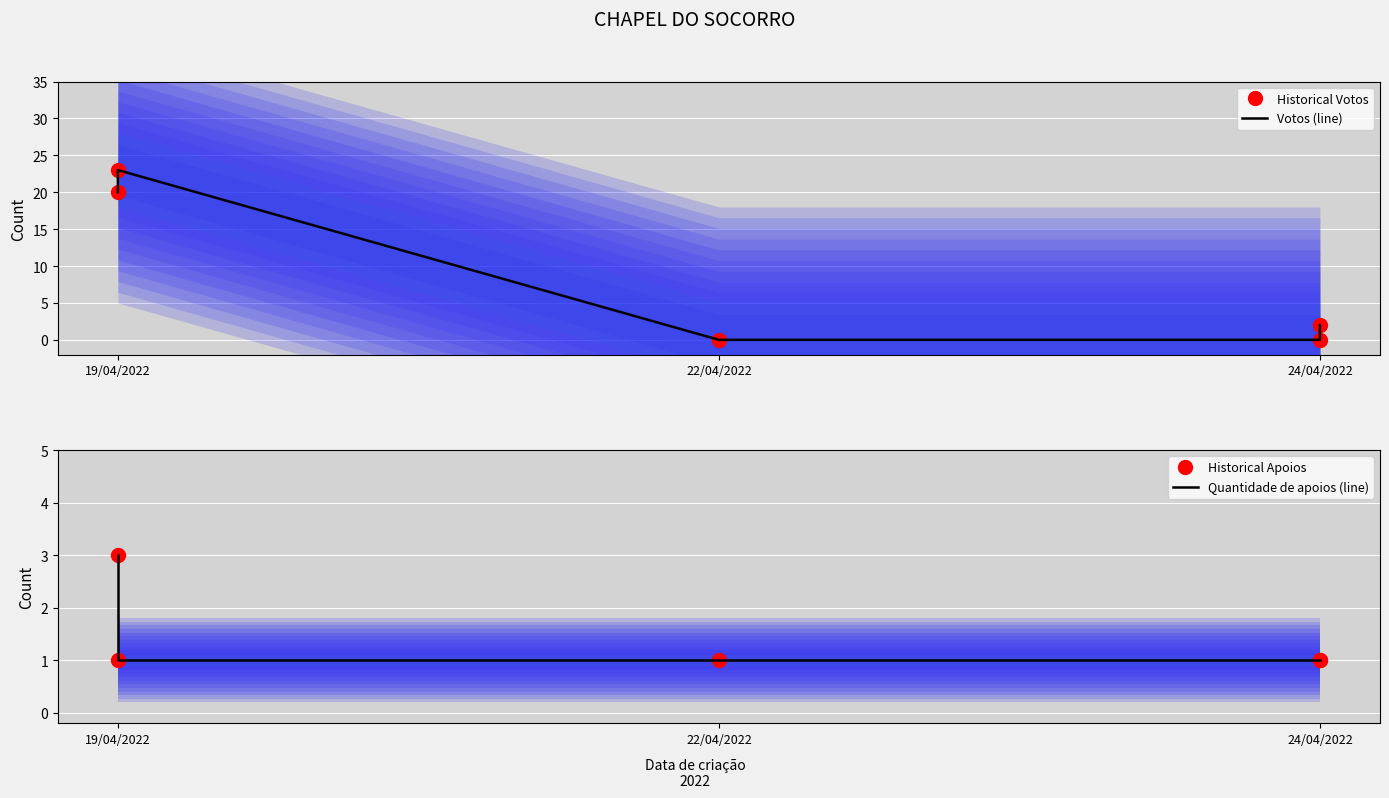

Reading right to left, list all the values displayed in this chart.

Historical Votos: 0	2	0	23	20
Votos (line): 2	0	0	23	20
Historical Apoios: 1	1	1	1	3
Quantidade de apoios (line): 1	1	1	1	3